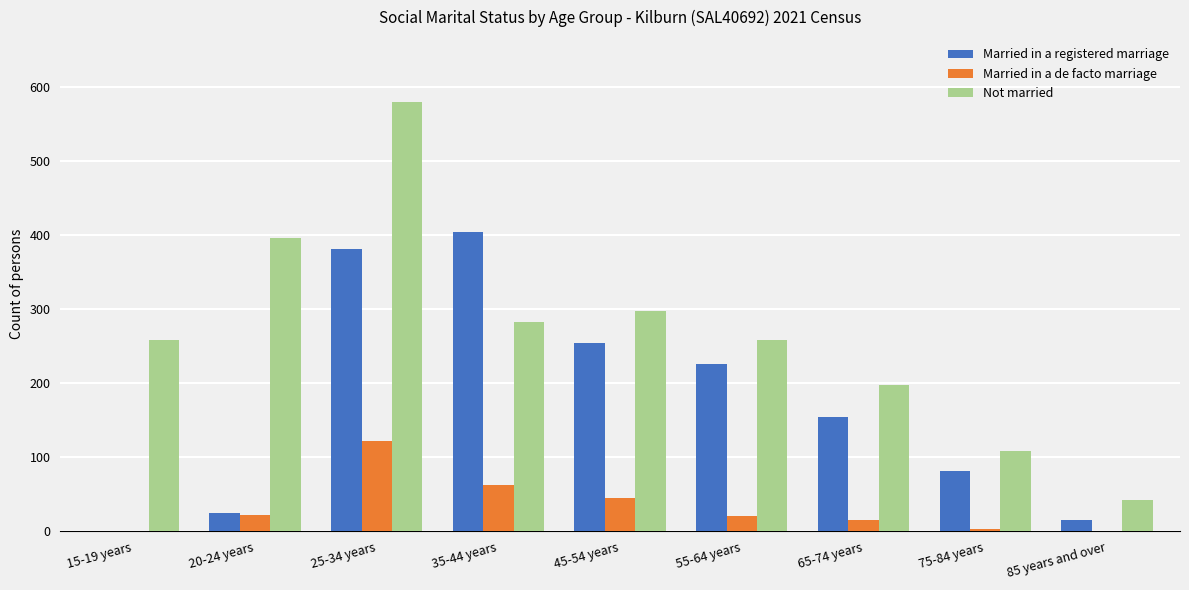

Which series changed the most between 20-24 years and 65-74 years?

Not married